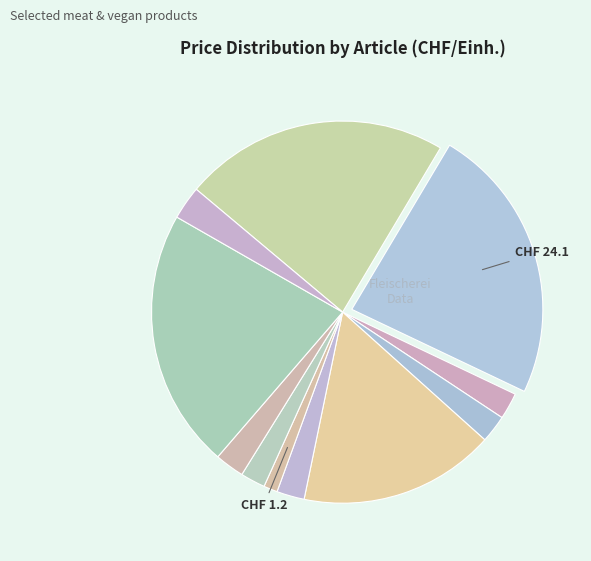

Which category has the biggest portion of the pie?

Schweins Hals mariniert